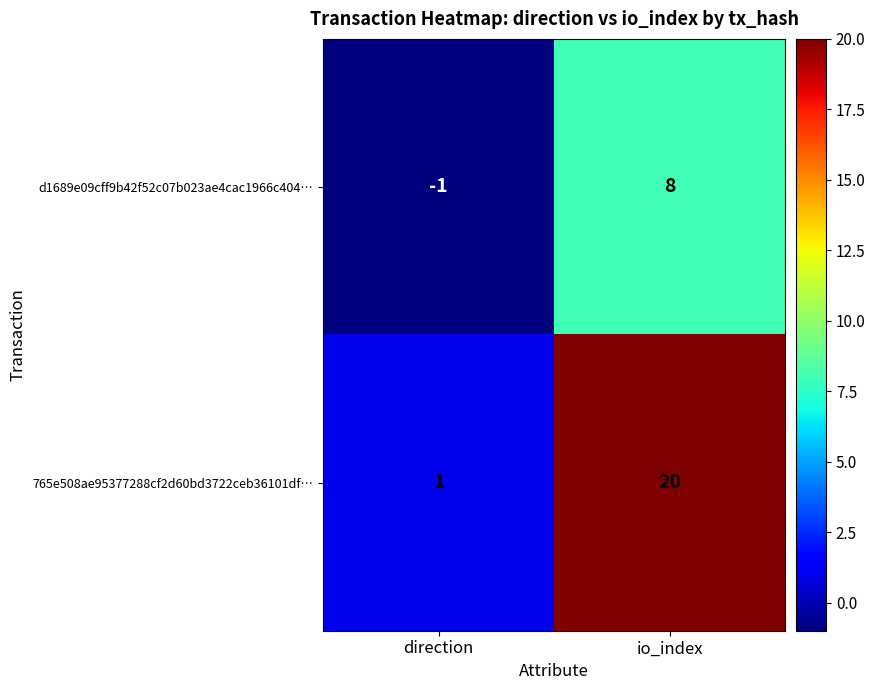

How many categories are shown in the chart?

2